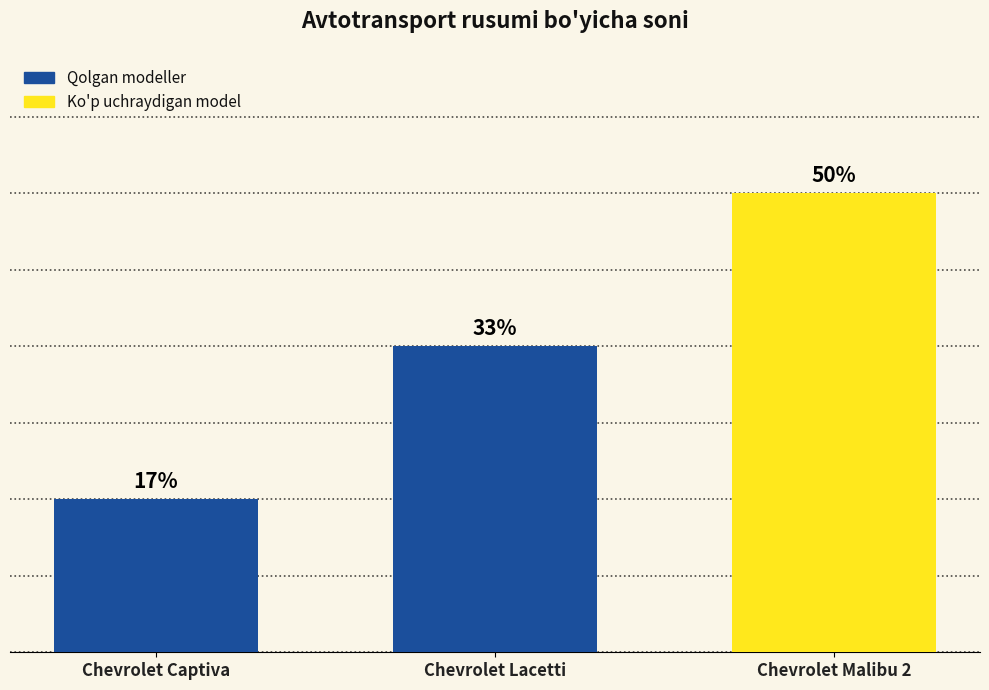

Does the chart contain any negative values?

No